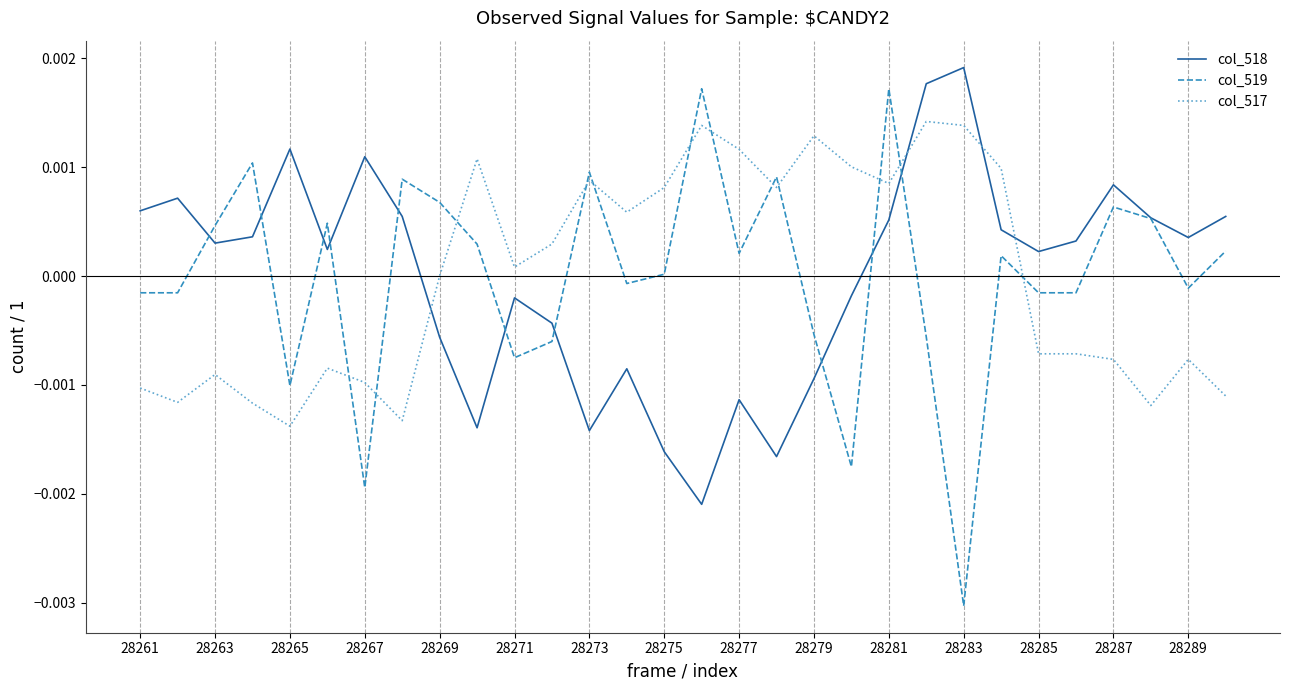

Which series has the widest spread of values?

col_519